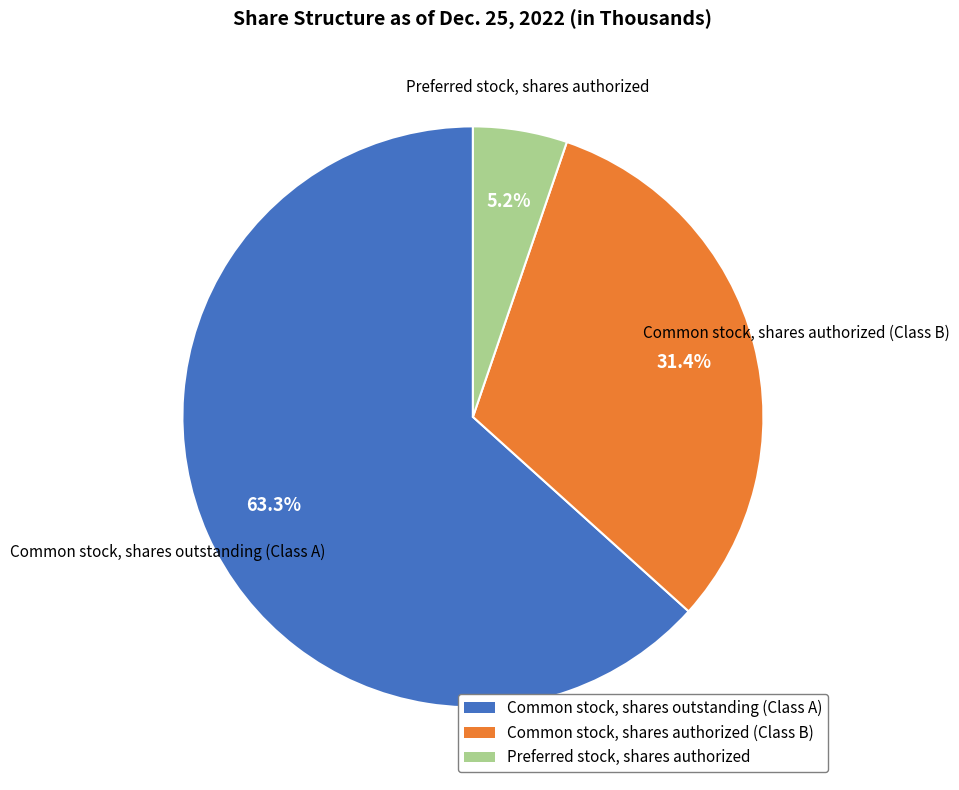

What is the smallest slice in the pie chart?

Preferred stock, shares authorized